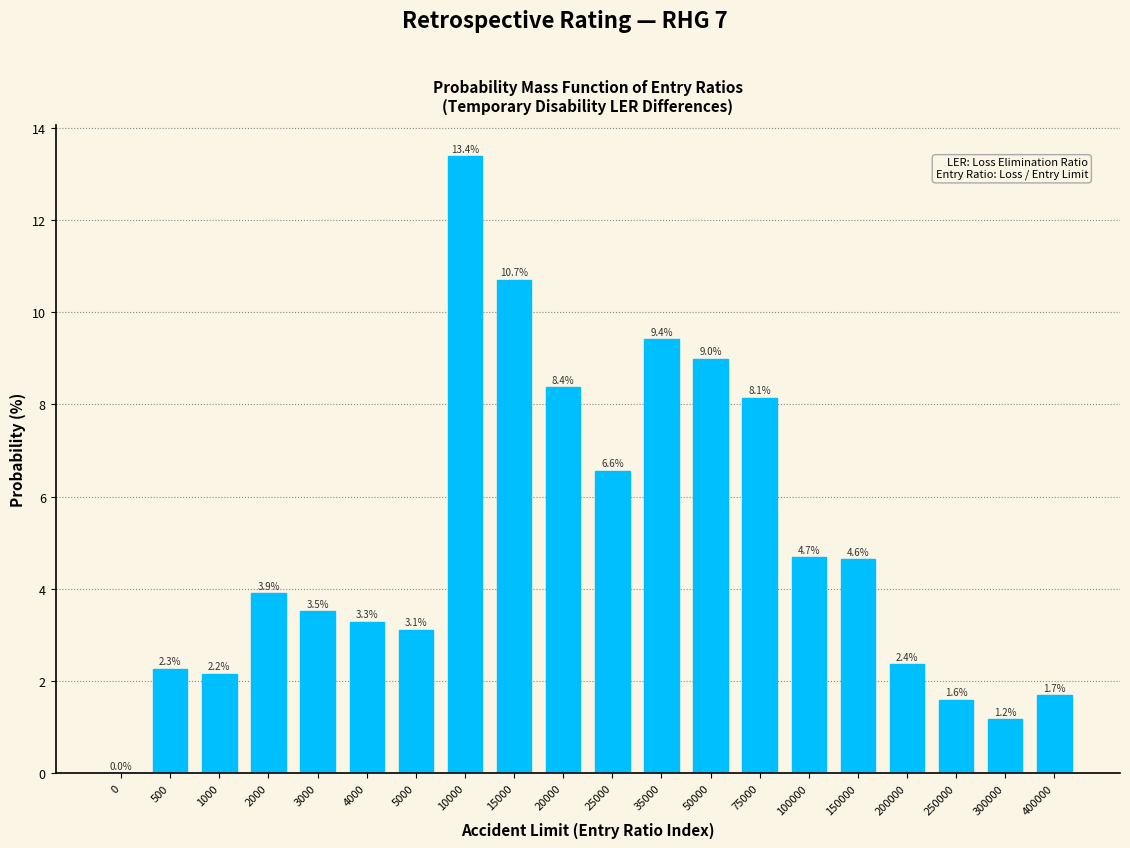

Reading left to right, what are all the values shown in this chart?

0=0.0	500=2.3	1000=2.2	2000=3.9	3000=3.5	4000=3.3	5000=3.1	10000=13.4	15000=10.7	20000=8.4	25000=6.6	35000=9.4	50000=9.0	75000=8.1	100000=4.7	150000=4.6	200000=2.4	250000=1.6	300000=1.2	400000=1.7